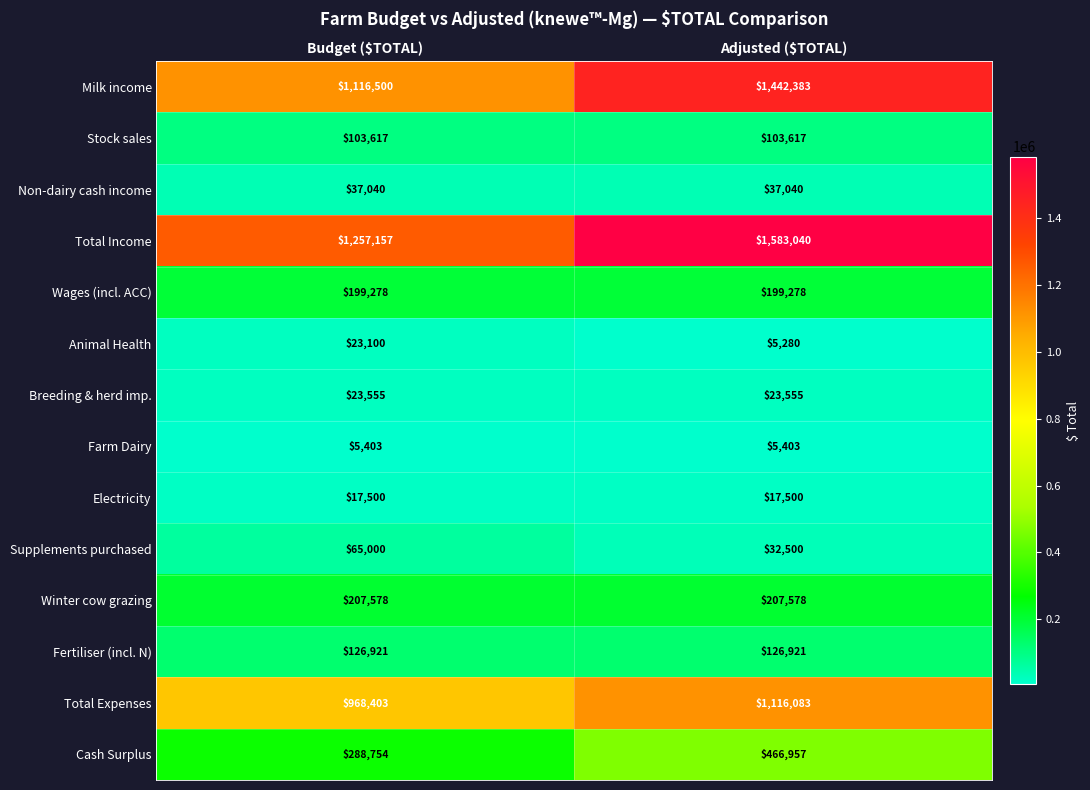

What is the greatest value displayed?

1583040